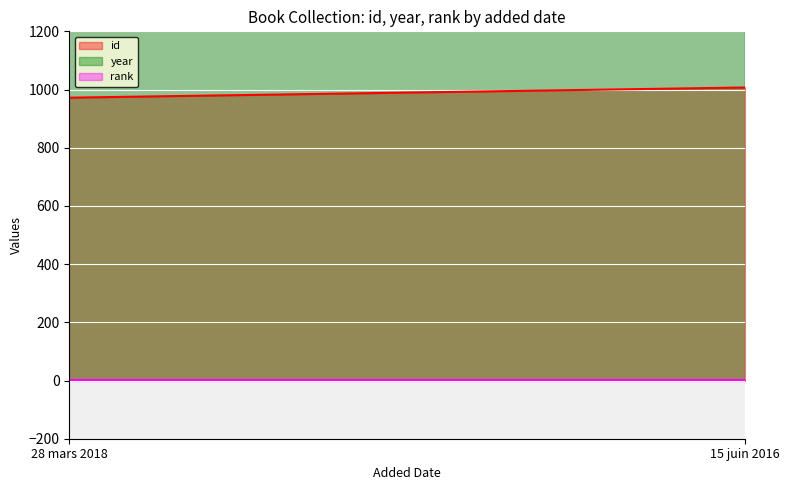

What is the difference between the highest and lowest values at 15 juin 2016?

2015